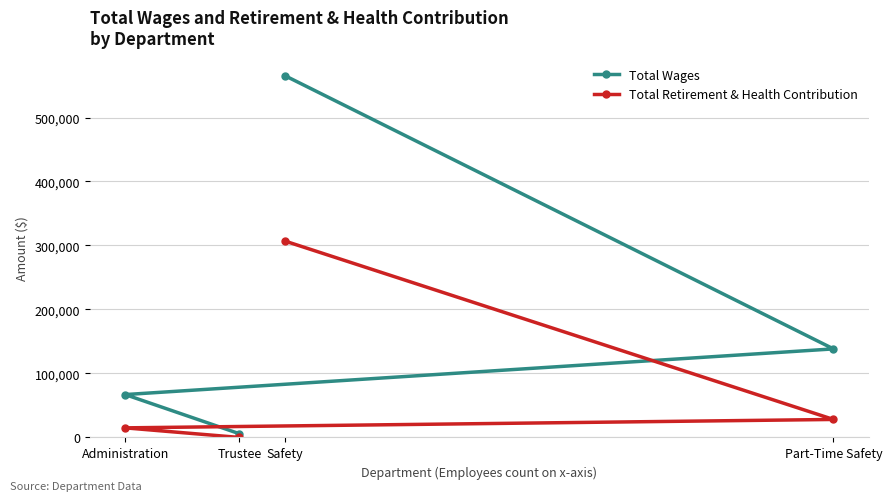

What is the difference between the maximum and minimum values in the Total Wages series?

559415